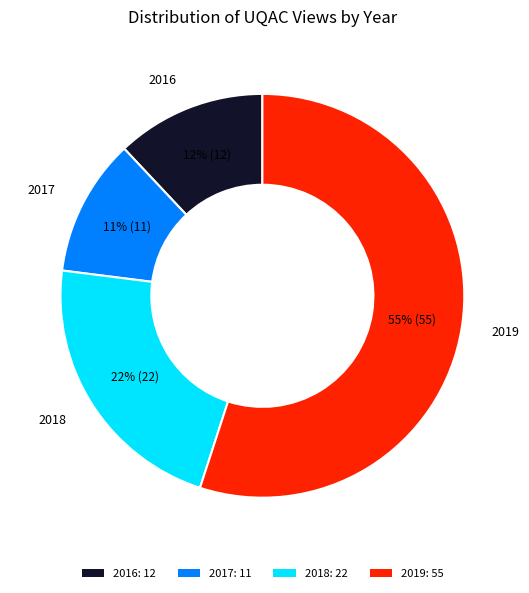

Does any single category account for the majority?

Yes